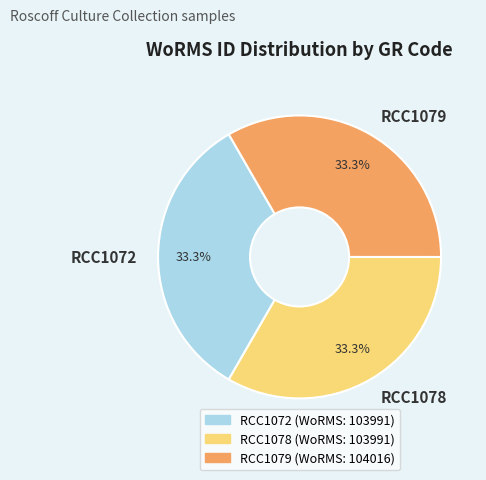

Is there any slice that represents more than half of the pie?

No